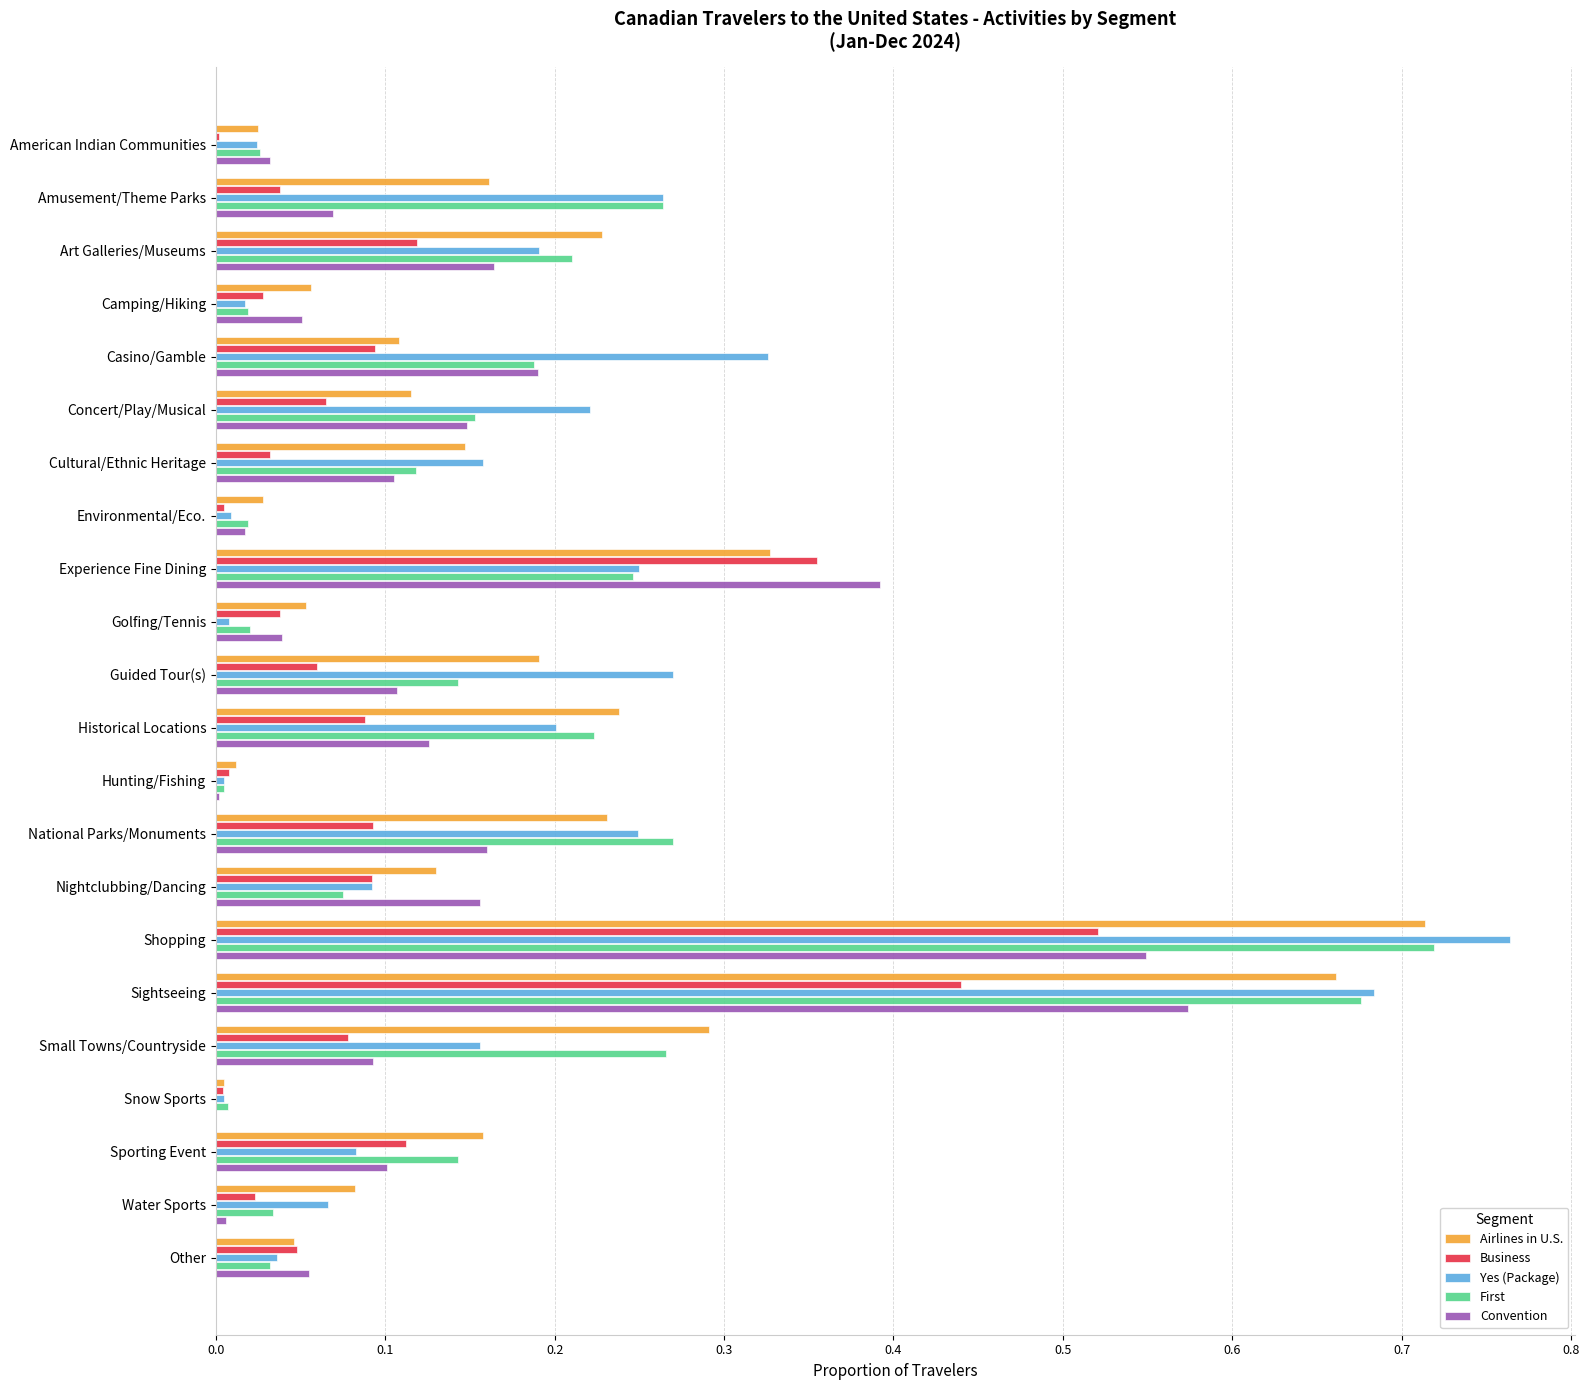

At which label does Convention reach its peak?

Sightseeing